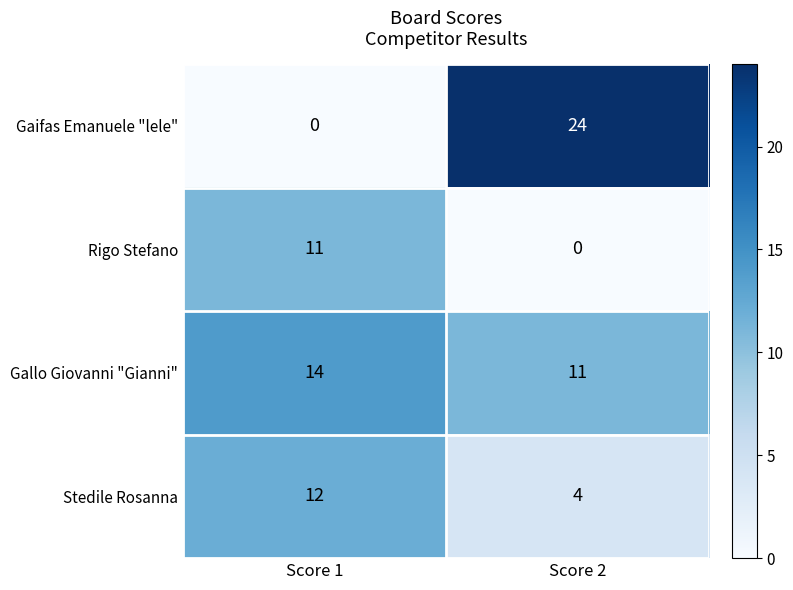

What is the average value of the Rigo Stefano series?

6